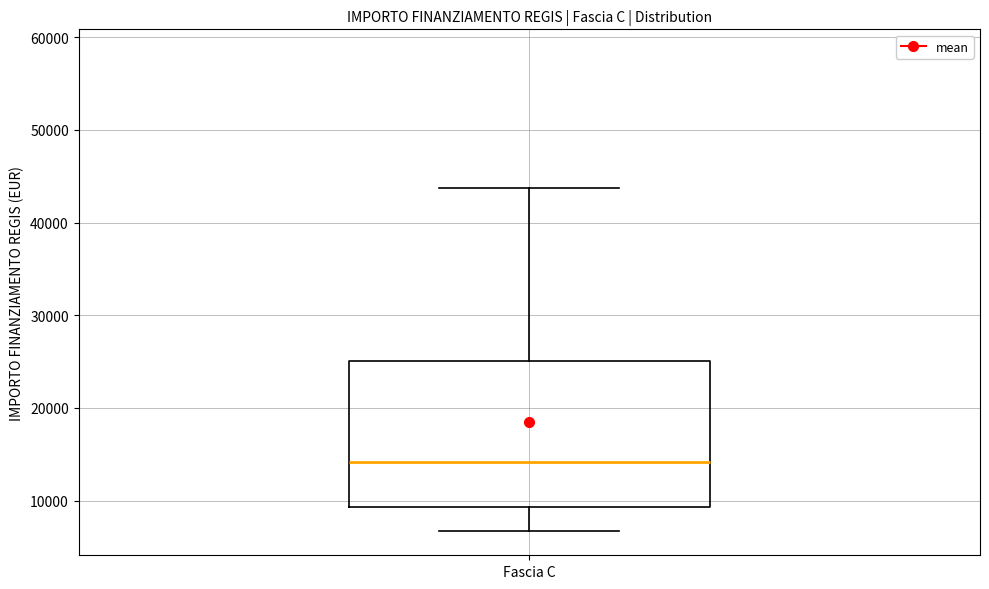

Where is the lower edge of the box for Fascia C on the y-axis? The values are not printed on the chart, so give them approximately, as read against the axis.

9000